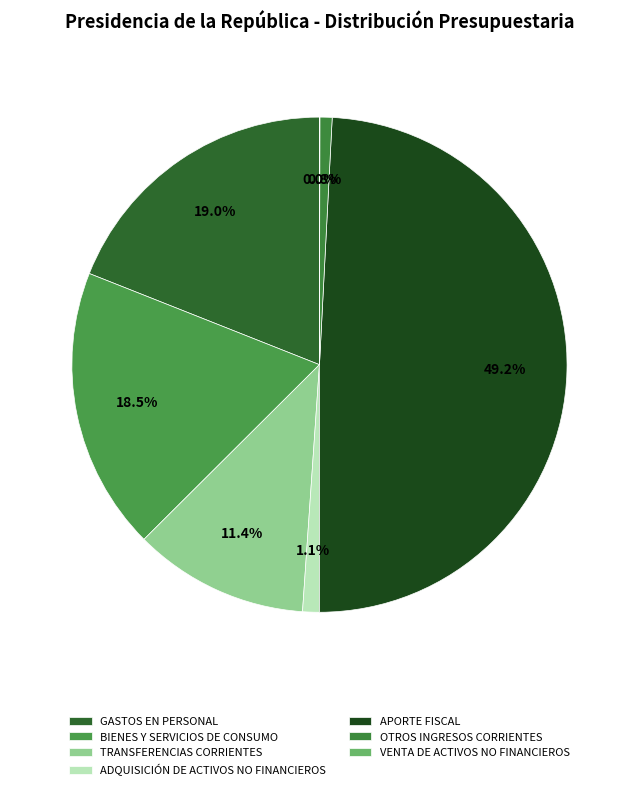

To the nearest percent, what is the combined percentage of BIENES Y SERVICIOS DE CONSUMO and OTROS INGRESOS CORRIENTES?

19%